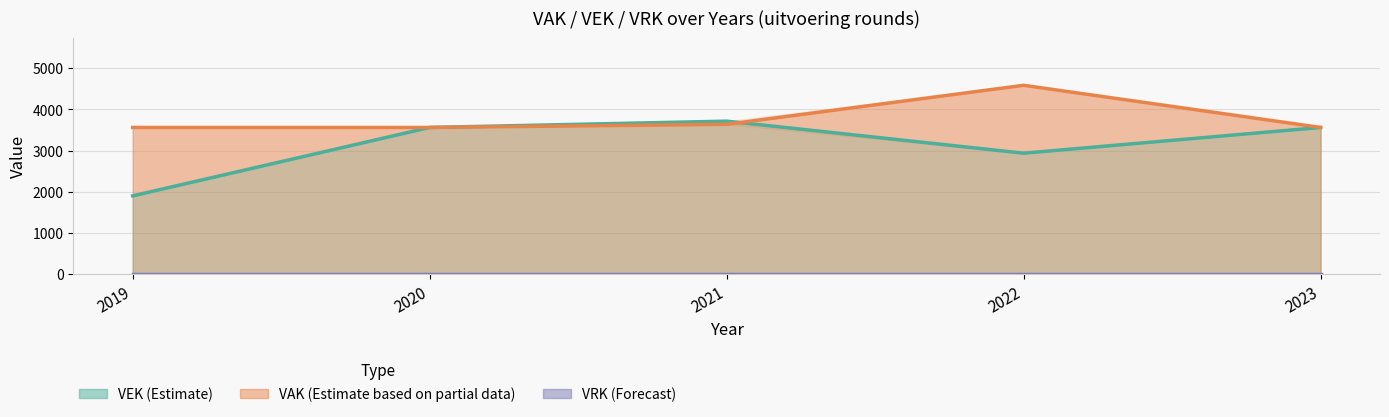

Where is the data nearest to the value 2811?

2022